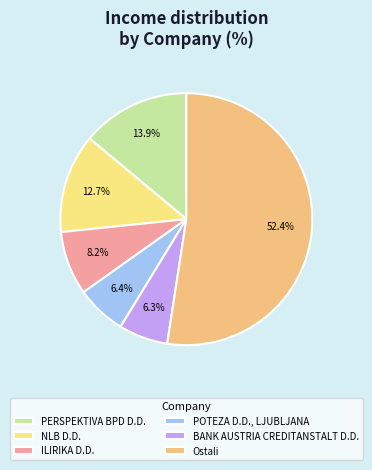

Which slice represents more than half of the pie?

Ostali